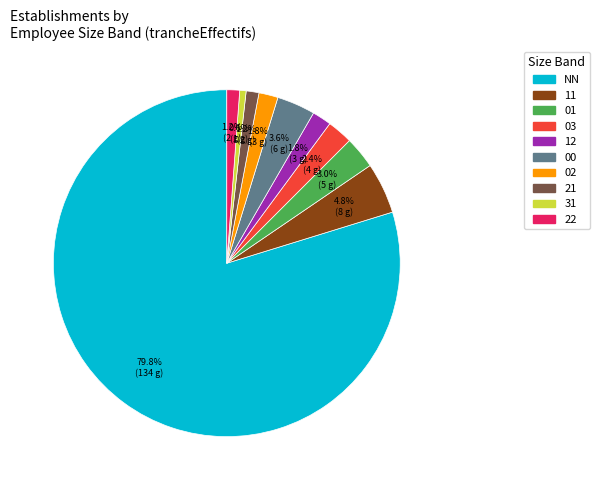

To the nearest percent, what is the difference between the largest and smallest slice percentages?

79%